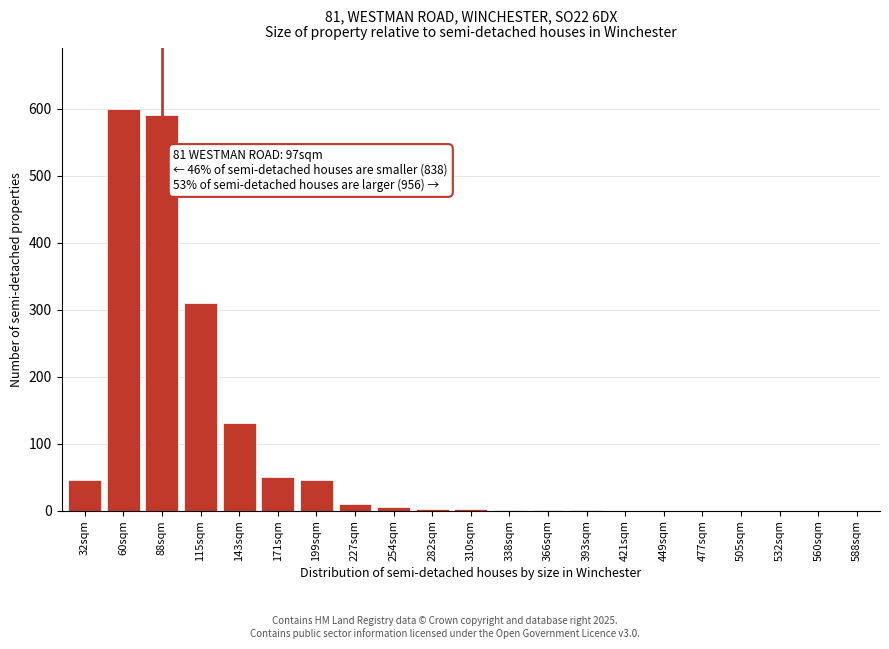

What is the sum of all values?

1793